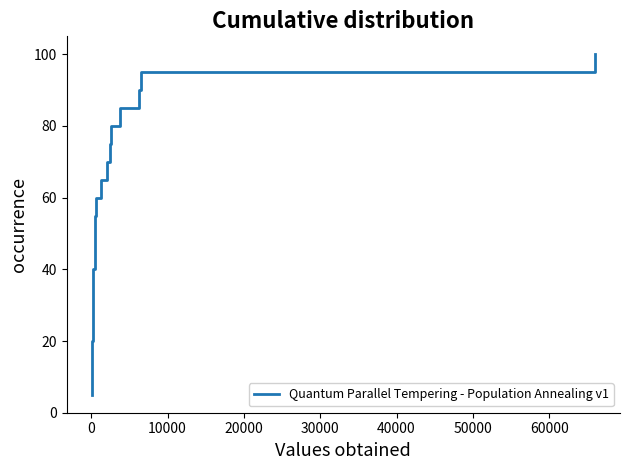

True or false: the data has more than 1 interior local peaks.

False